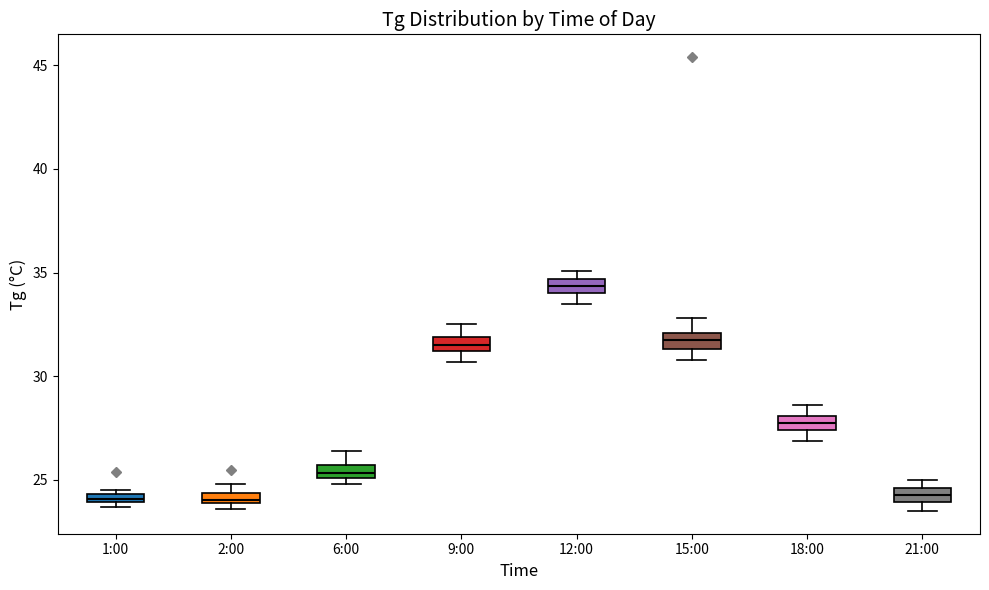

Where is the lower edge of the box for 15:00 on the y-axis? The values are not printed on the chart, so give them approximately, as read against the axis.

31.5